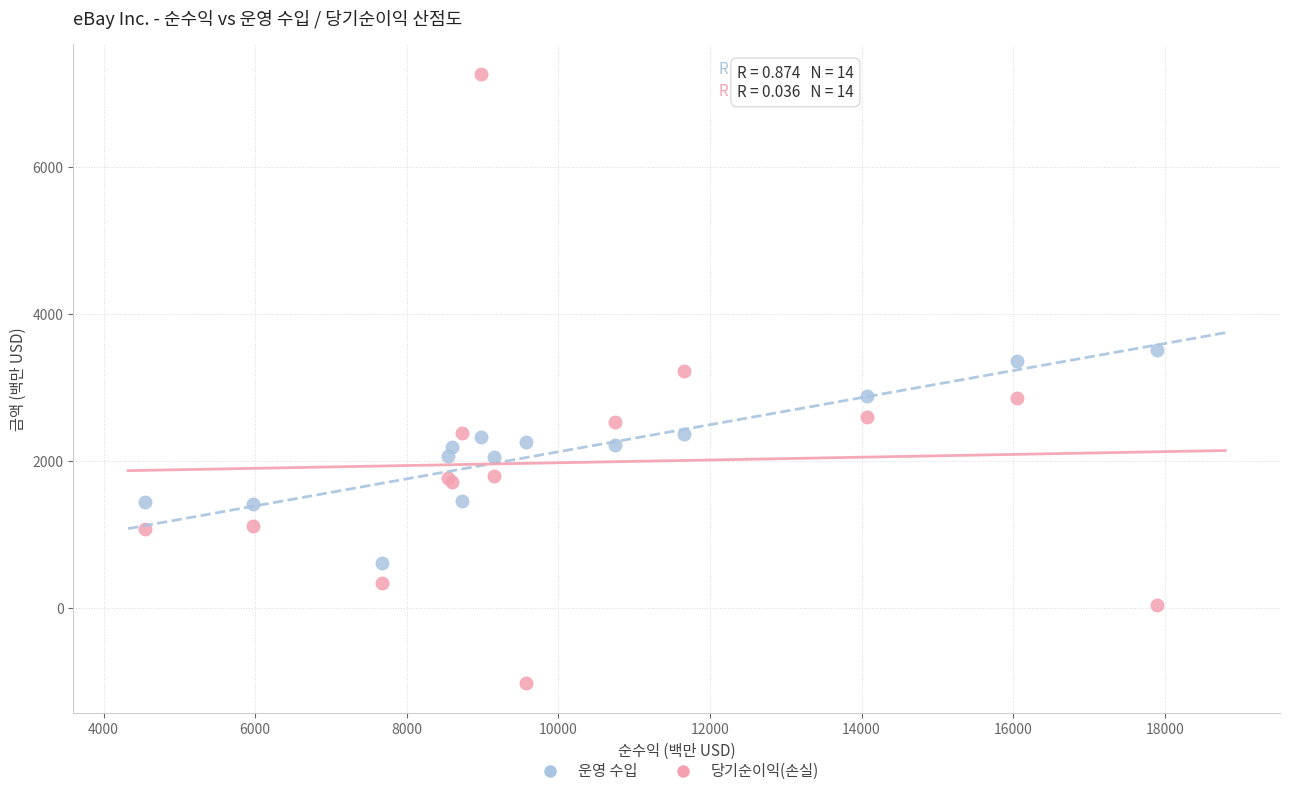

Which series reaches the maximum Y coordinate?

당기순이익(손실)